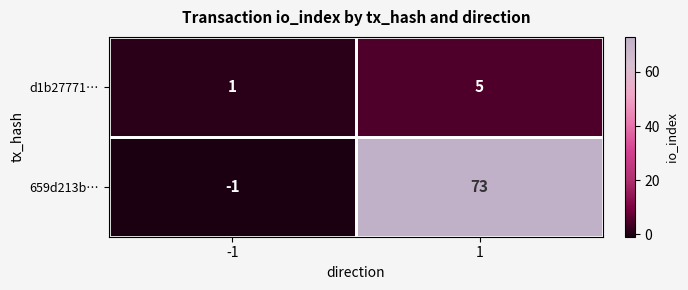

Rank the series by their maximum value, from highest to lowest.

659d213b…, d1b27771…